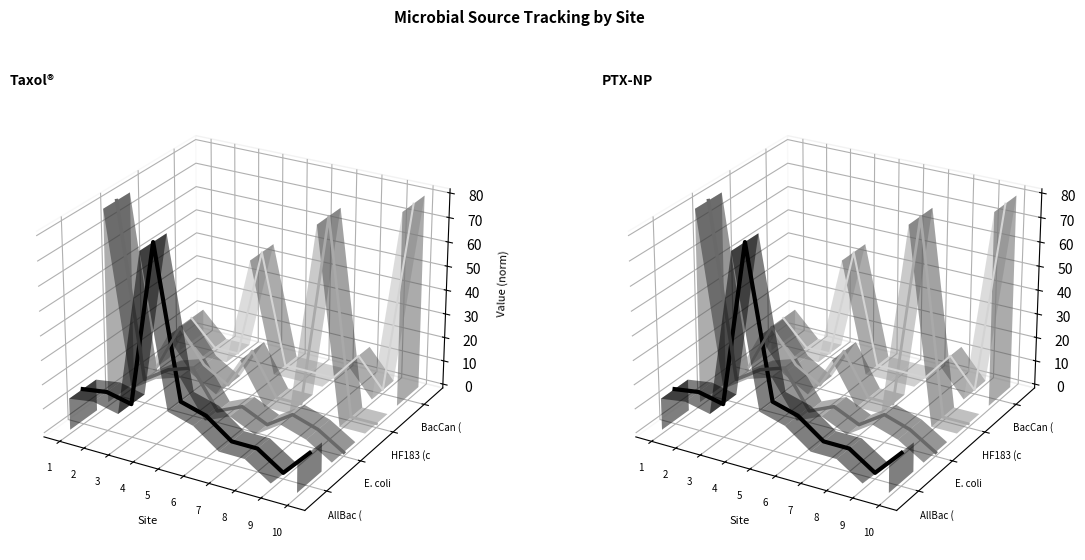

Which category has the lowest value in the E. coli (MPN/100 mL) series?

10